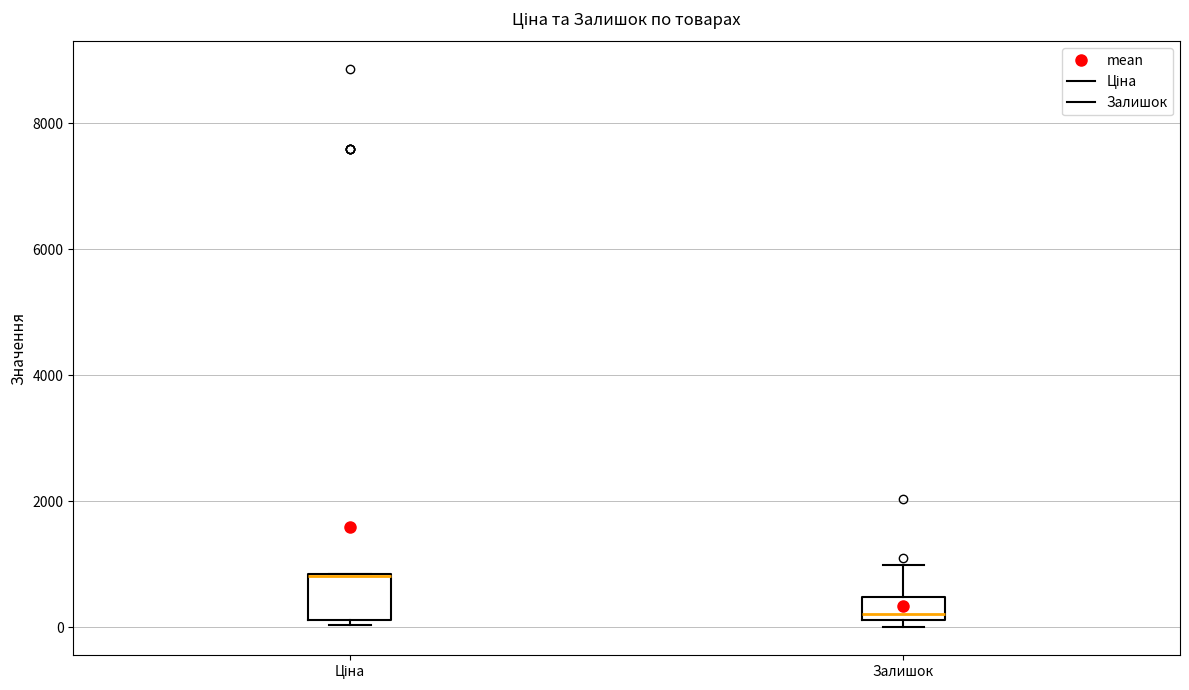

Where is the upper edge of the box for Залишок on the y-axis? The values are not printed on the chart, so give them approximately, as read against the axis.

400